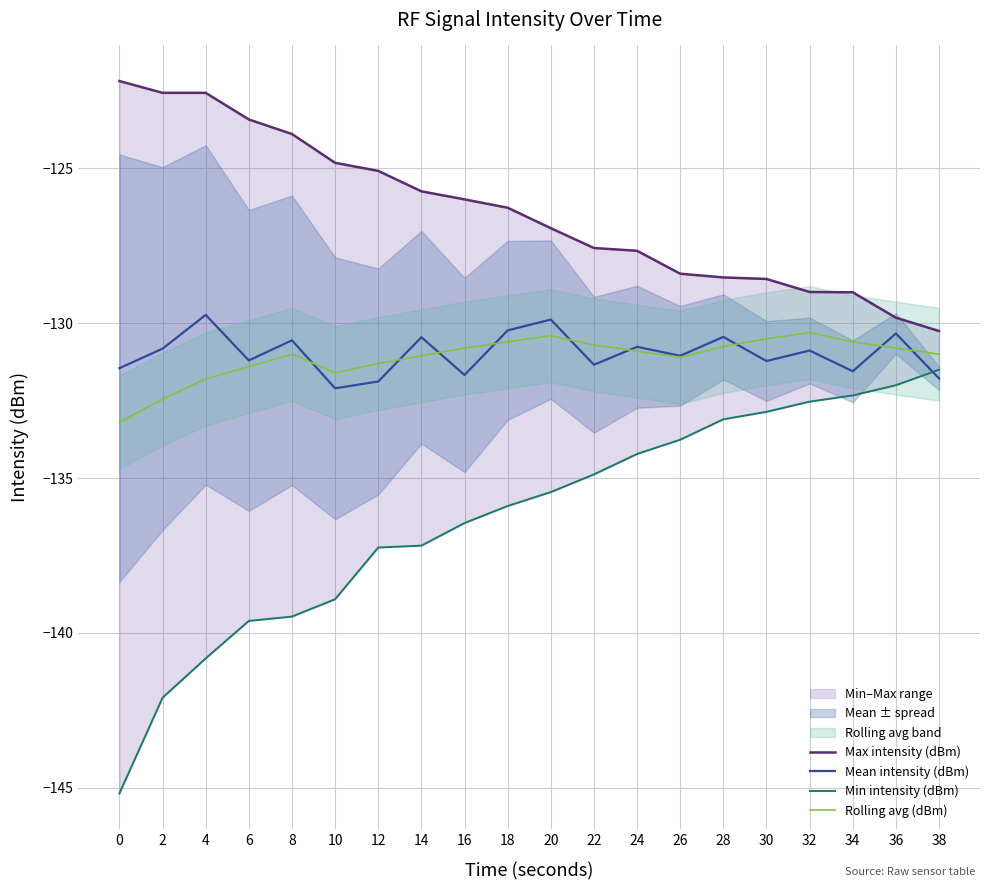

Which series has the largest range (max minus min)?

Min intensity (dBm)